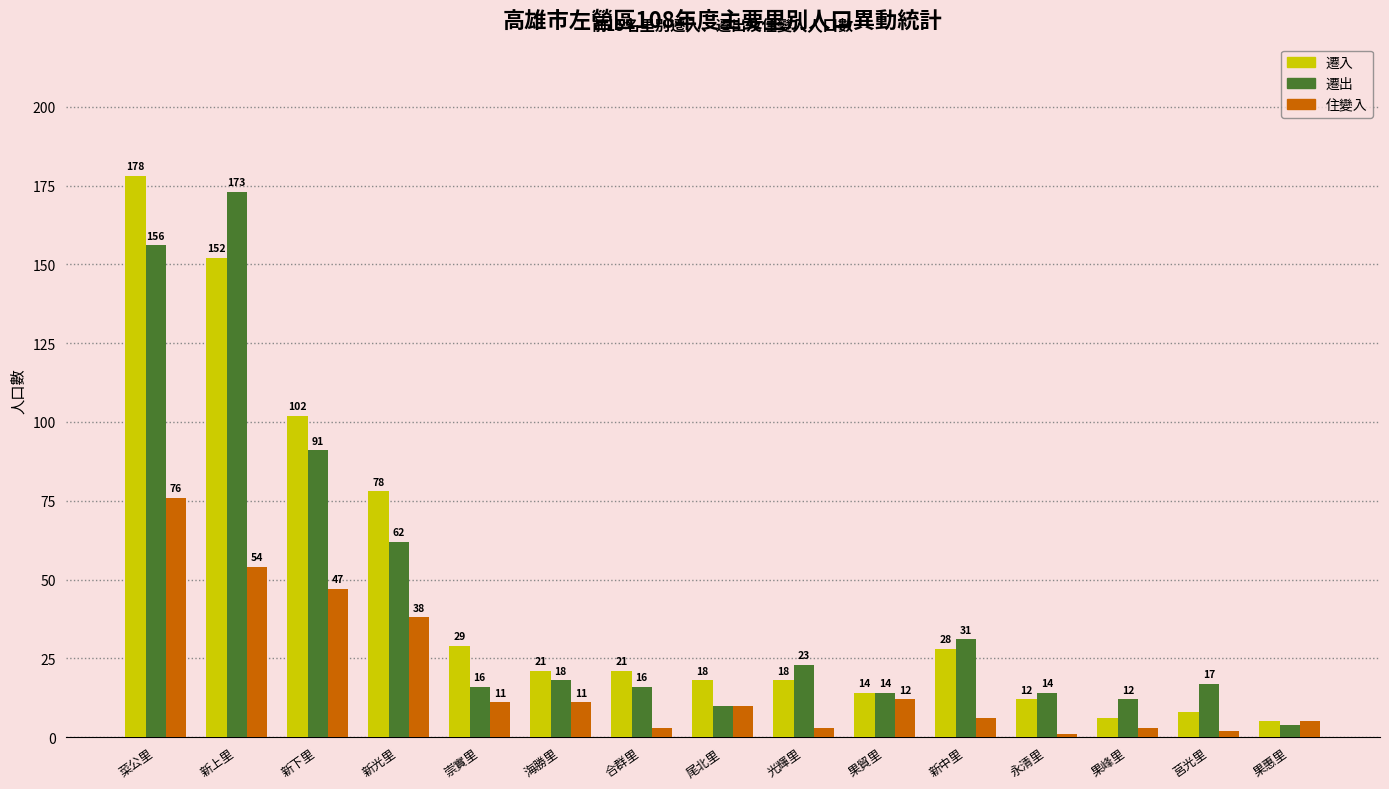

What is the total value across all series at 果貿里?

40